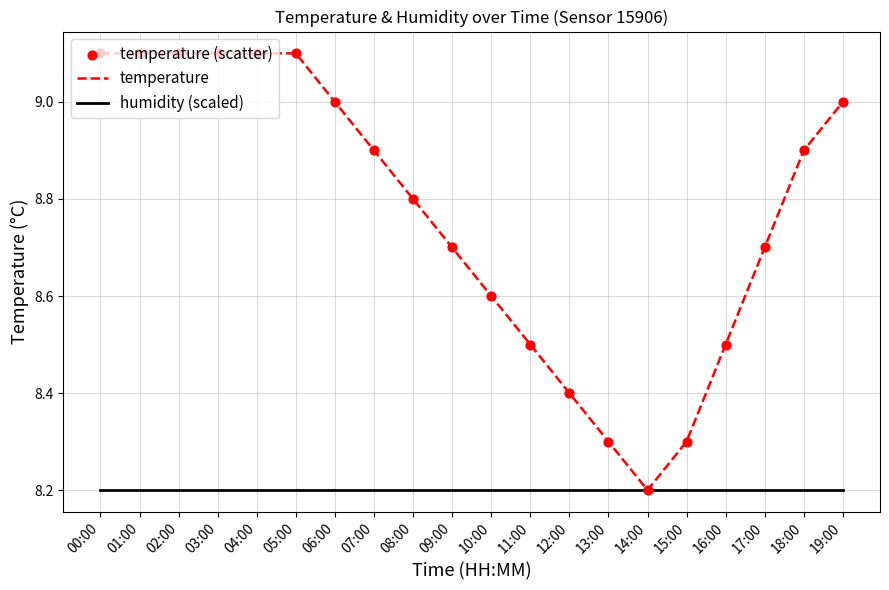

Which series has the widest spread of values?

temperature